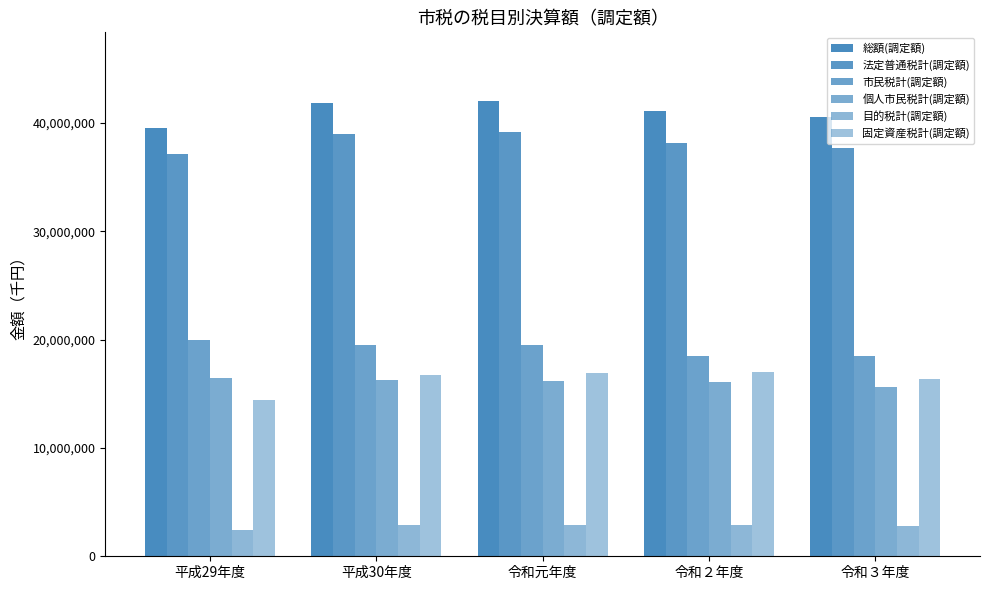

Read the 総額(調定額) value at 令和３年度.

40490492